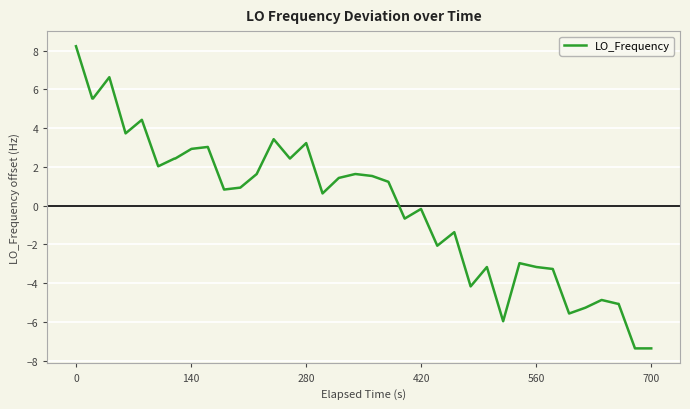

What is the greatest value displayed?

8.2